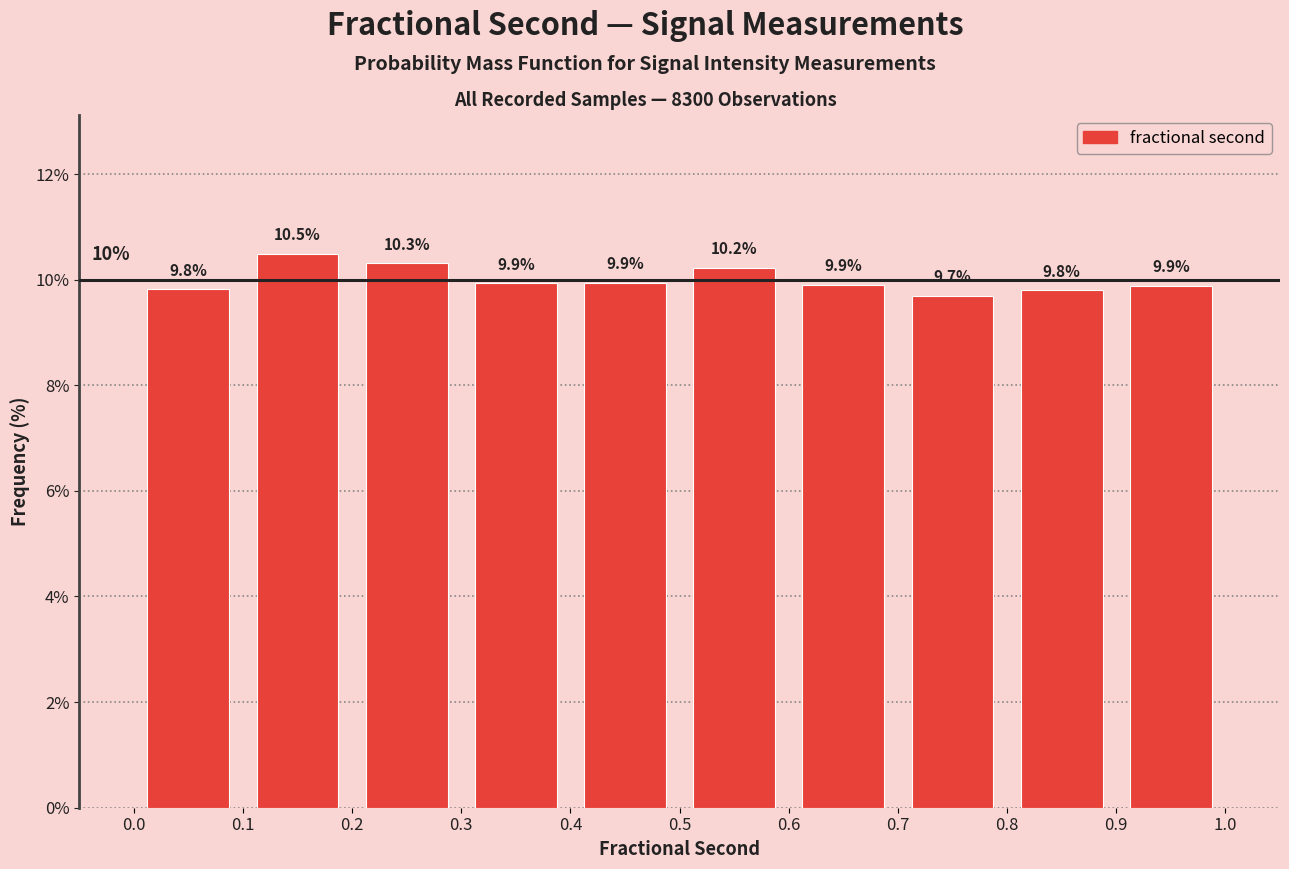

Reading left to right, list every bar in this chart as the range it spans on the x-axis followed by its height.

0.0 to 0.1: 9.8
0.1 to 0.2: 10.5
0.2 to 0.3: 10.3
0.3 to 0.4: 9.9
0.4 to 0.5: 9.9
0.5 to 0.6: 10.2
0.6 to 0.7: 9.9
0.7 to 0.8: 9.7
0.8 to 0.9: 9.8
0.9 to 1.0: 9.9